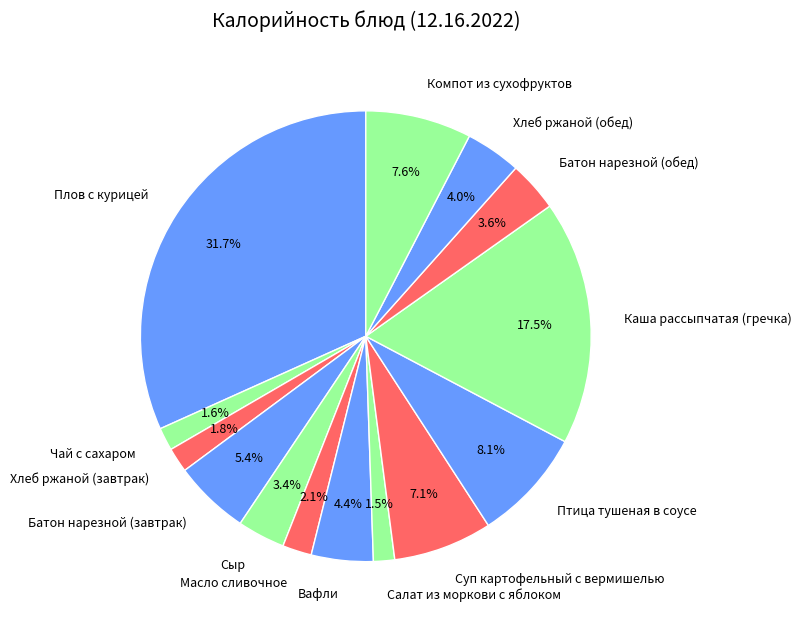

How many segments does this pie chart have?

14